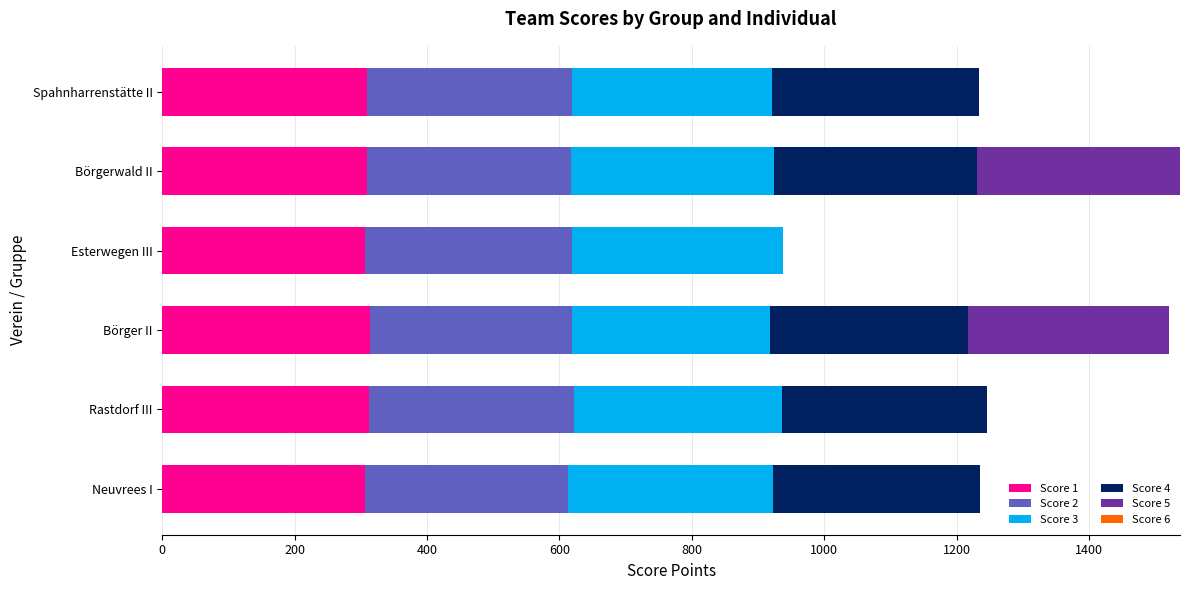

What is the total value across all series at Neuvrees I?

1235.4